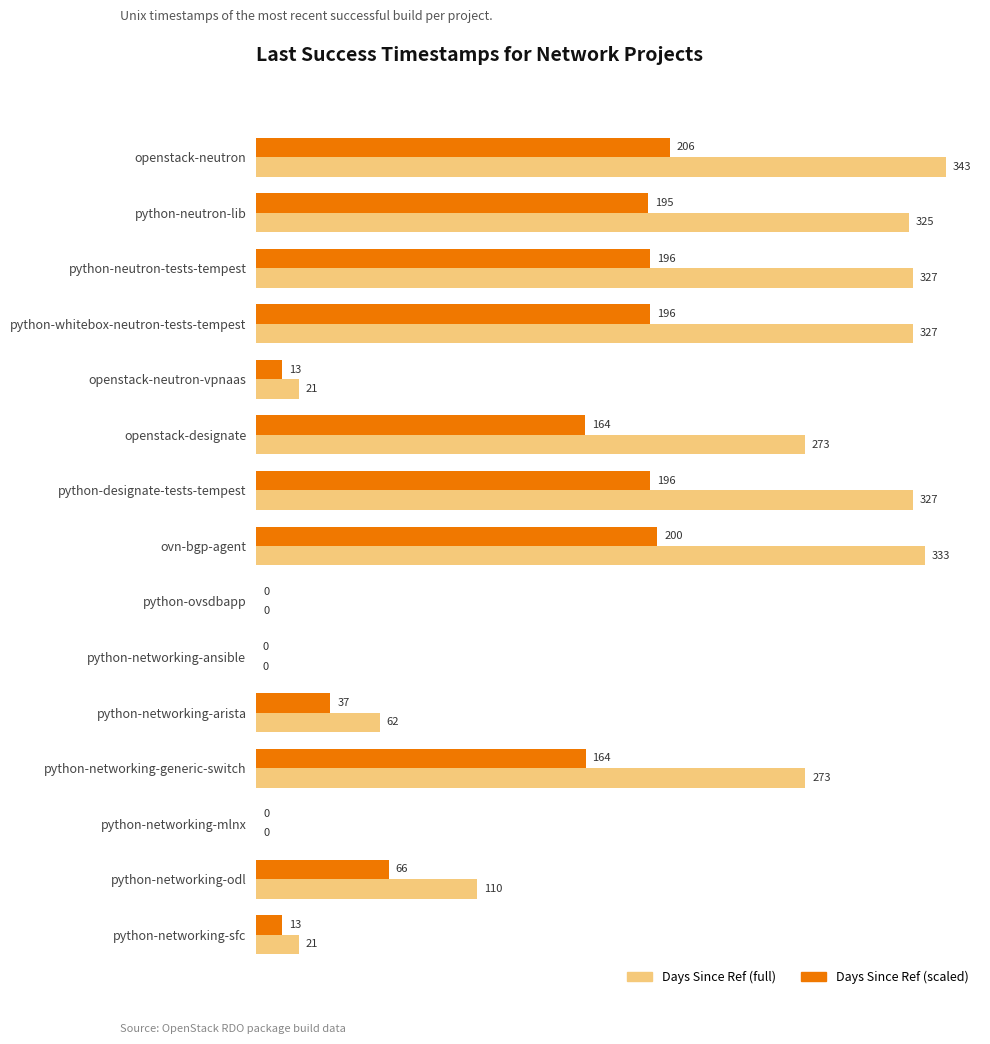

What is the sum of all Days Since Ref (scaled) values?

1645.3